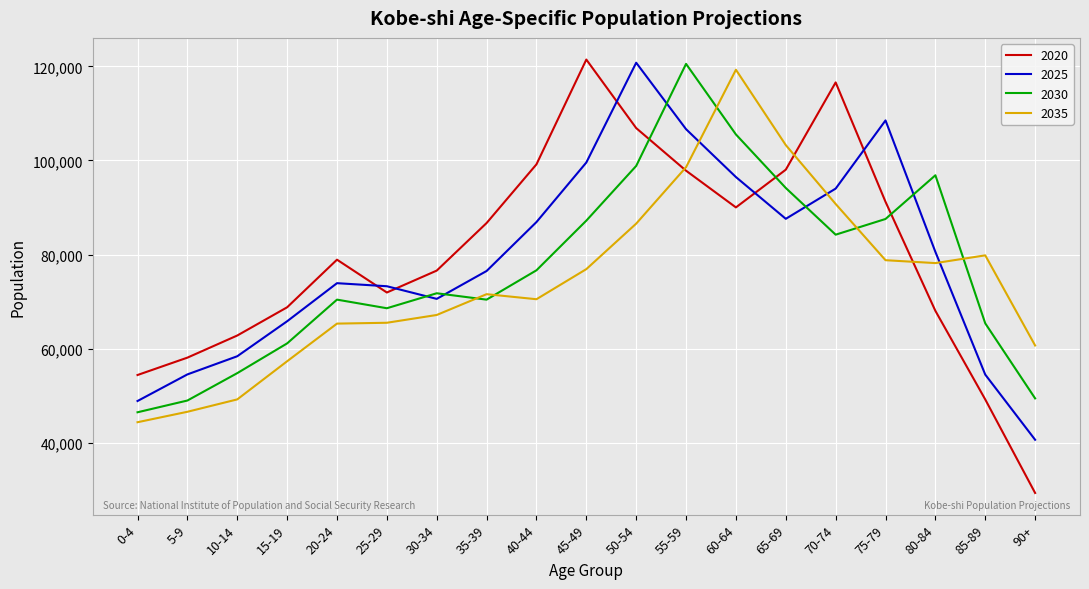

Is it true that 2030 equals 67801 at 90+?

False